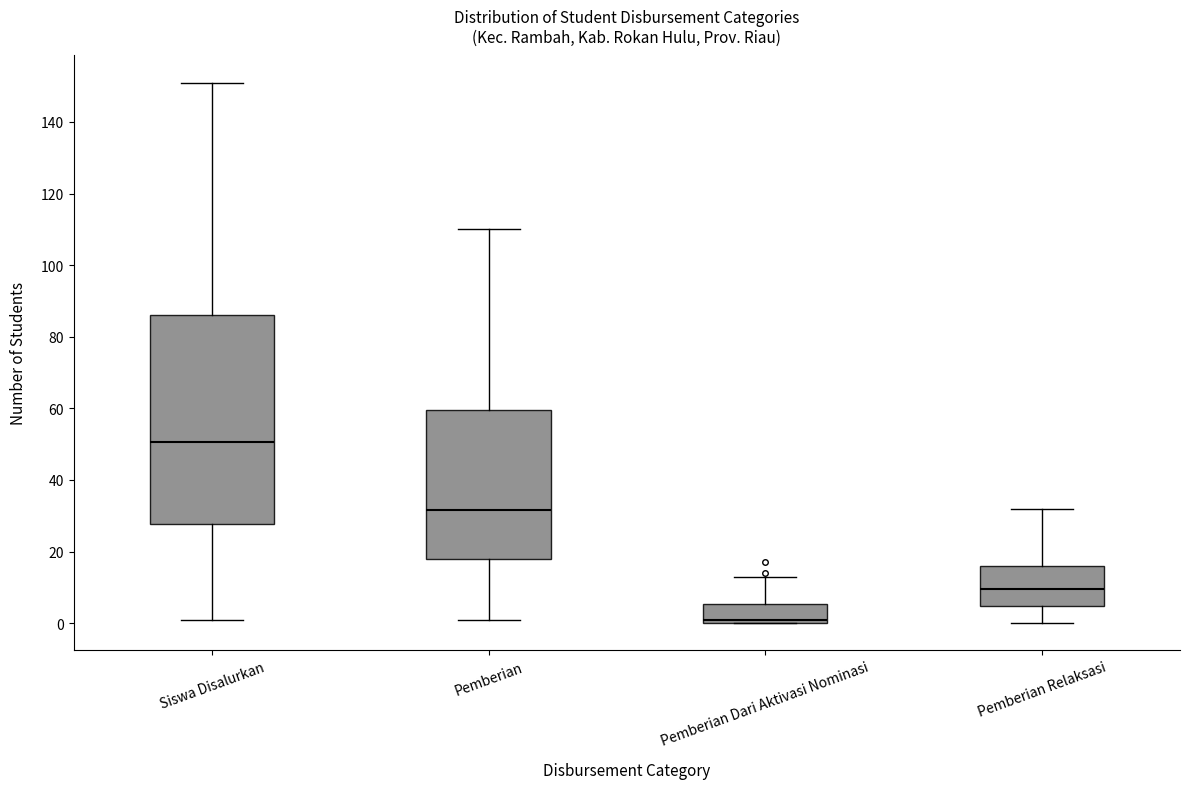

Reading left to right, transcribe this box plot: for each box, give where its median line is, the range the box spans, and where its two whiskers end, as read against the y-axis. The values are not printed on the chart, so give them approximately, as read against the axis.

Siswa Disalurkan: median 50, box 28 to 86, whiskers 2 to 152
Pemberian: median 32, box 18 to 60, whiskers 2 to 110
Pemberian Dari Aktivasi Nominasi: median 2, box 0 to 6, whiskers 0 to 14
Pemberian Relaksasi: median 10, box 4 to 16, whiskers 0 to 32